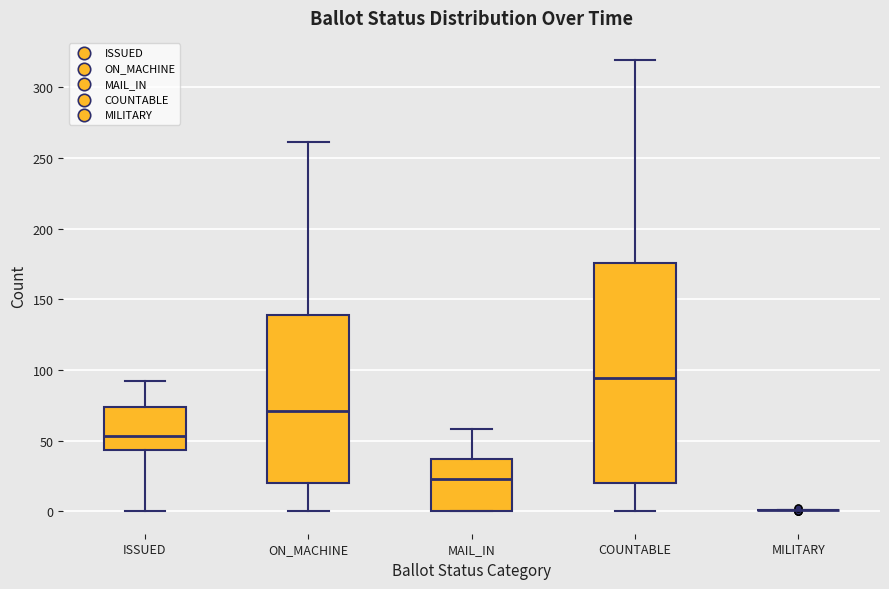

Where does the median line of the box for COUNTABLE sit on the y-axis? The values are not printed on the chart, so give them approximately, as read against the axis.

95